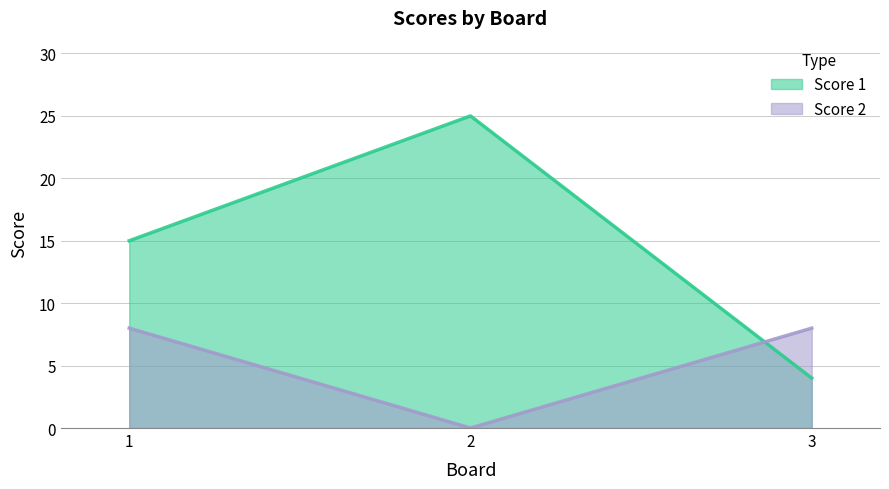

Between 1 and 3, which series saw the biggest shift?

Score 1